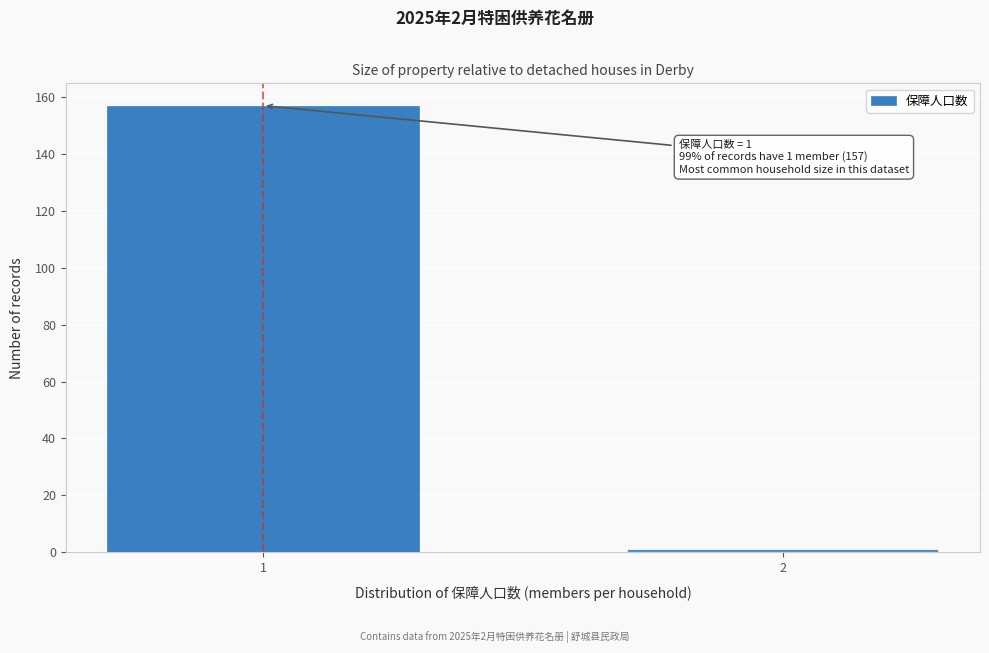

Reading right to left, list all the values displayed in this chart.

1	157